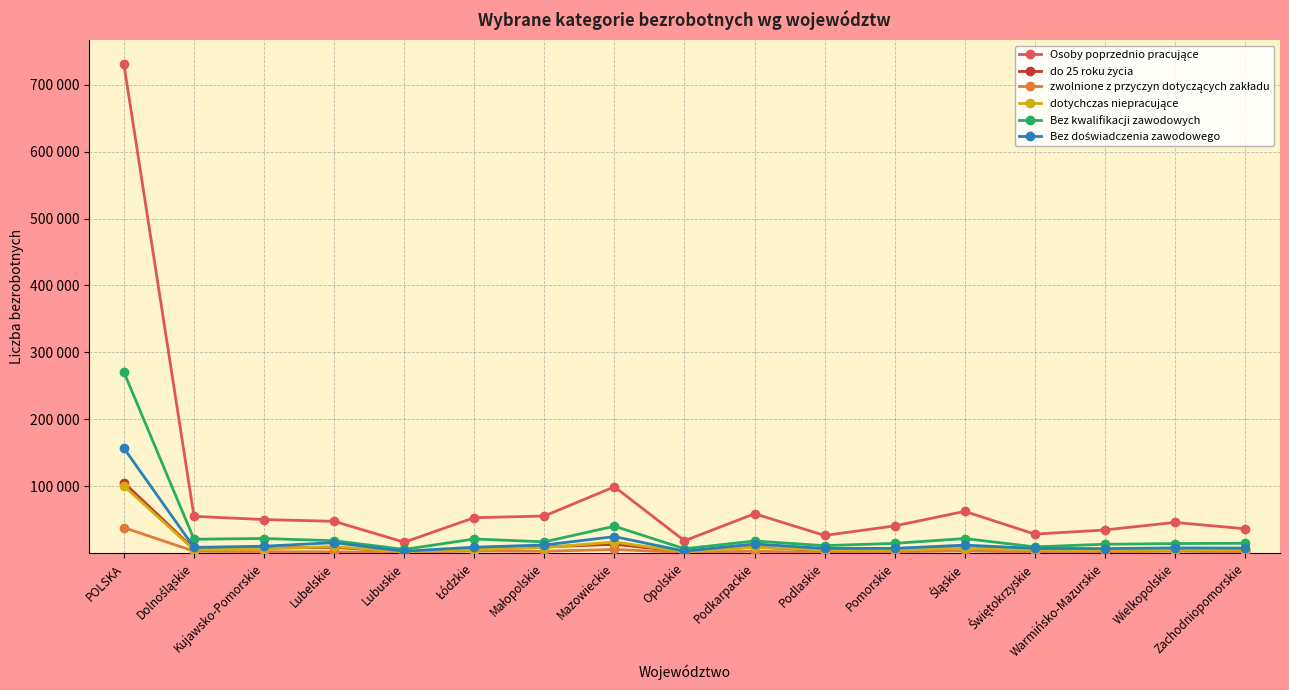

True or false: Osoby poprzednio pracujące and Bez doświadczenia zawodowego intersect in this chart.

False